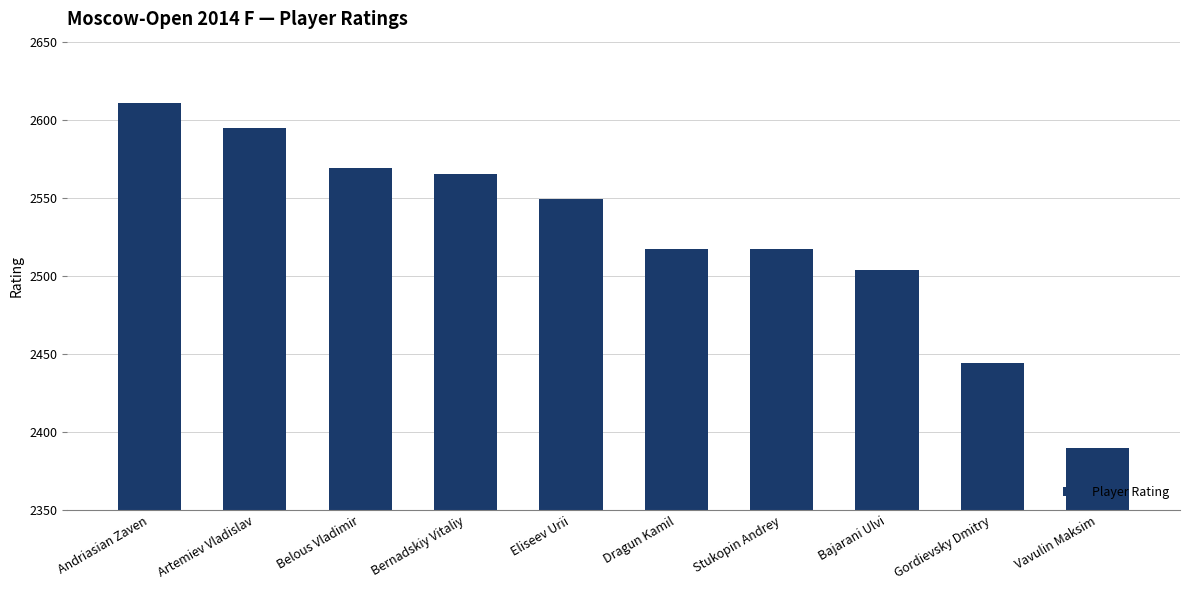

Are the bars horizontal?

No